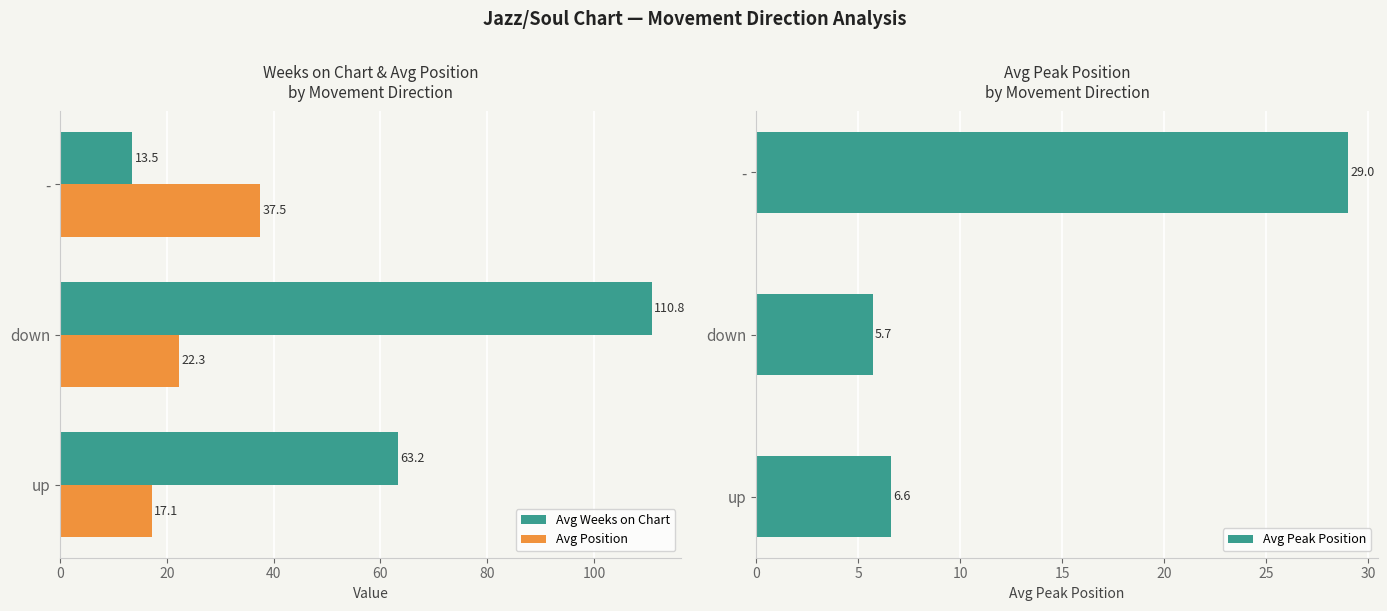

Is it true that Avg Position equals 22.3 at down?

True